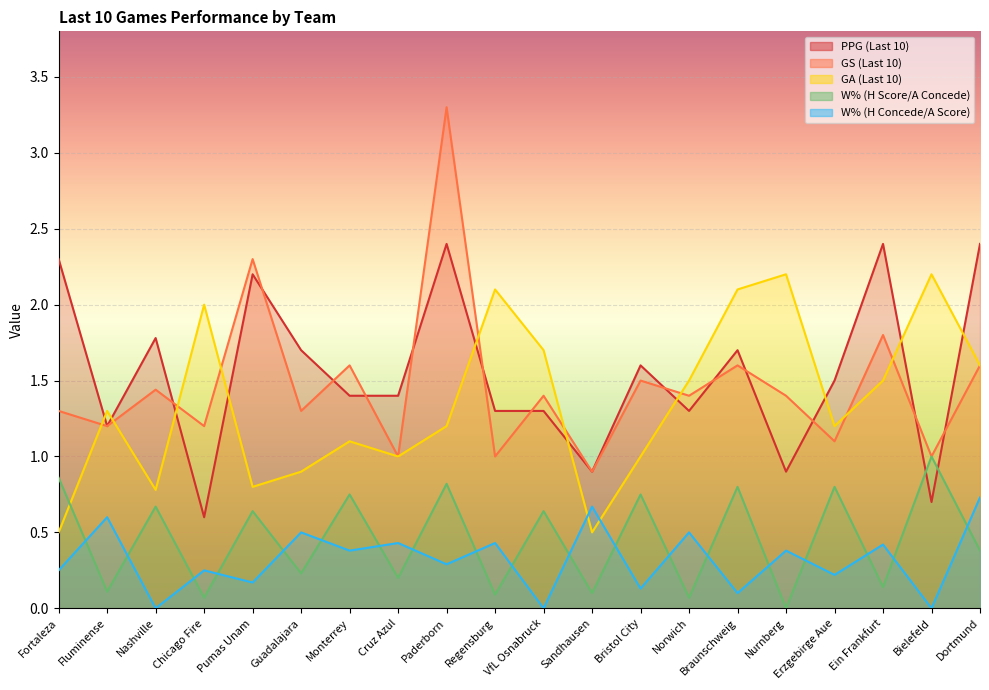

List the labels in order of W% (H Concede/A Score) value, largest first.

Dortmund, Sandhausen, Fluminense, Guadalajara, Norwich, Cruz Azul, Regensburg, Ein Frankfurt, Monterrey, Nurnberg, Paderborn, Fortaleza, Chicago Fire, Erzgebirge Aue, Pumas Unam, Bristol City, Braunschweig, Nashville, VfL Osnabruck, Bielefeld